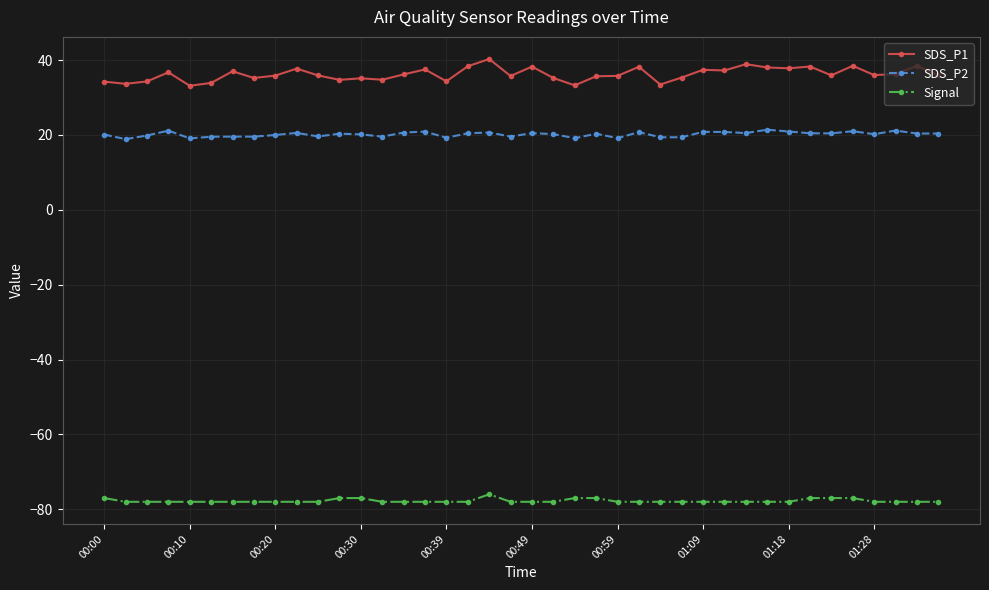

True or false: SDS_P2 and Signal cross at least once.

False